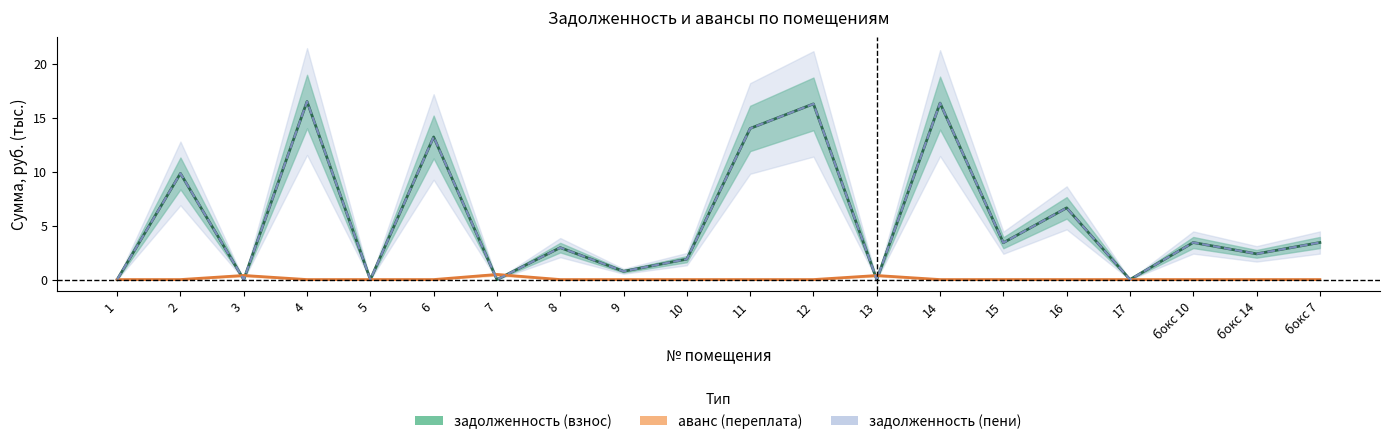

How many interior local peaks does the задолженность (пени) series have?

8